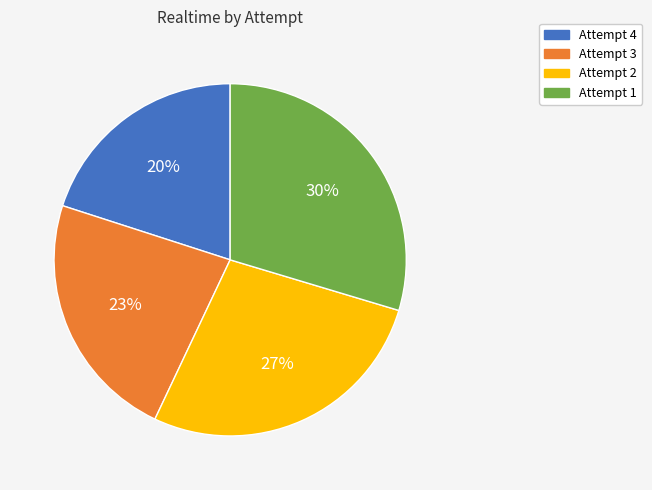

Which category has the biggest portion of the pie?

Attempt 1